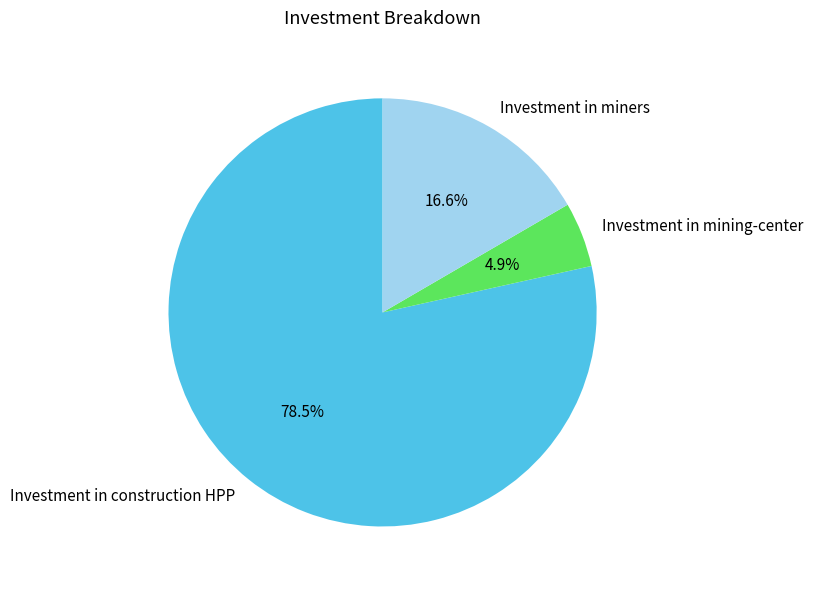

Which has a higher value, Investment in mining-center or Investment in miners?

Investment in miners